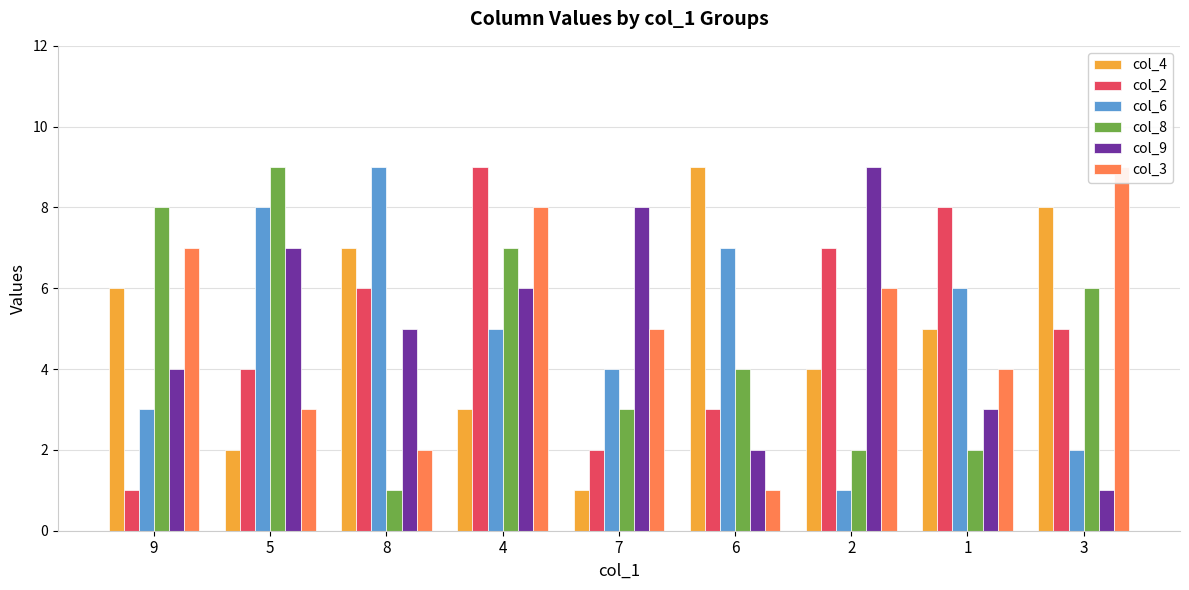

How many data points in col_6 are less than 5?

4